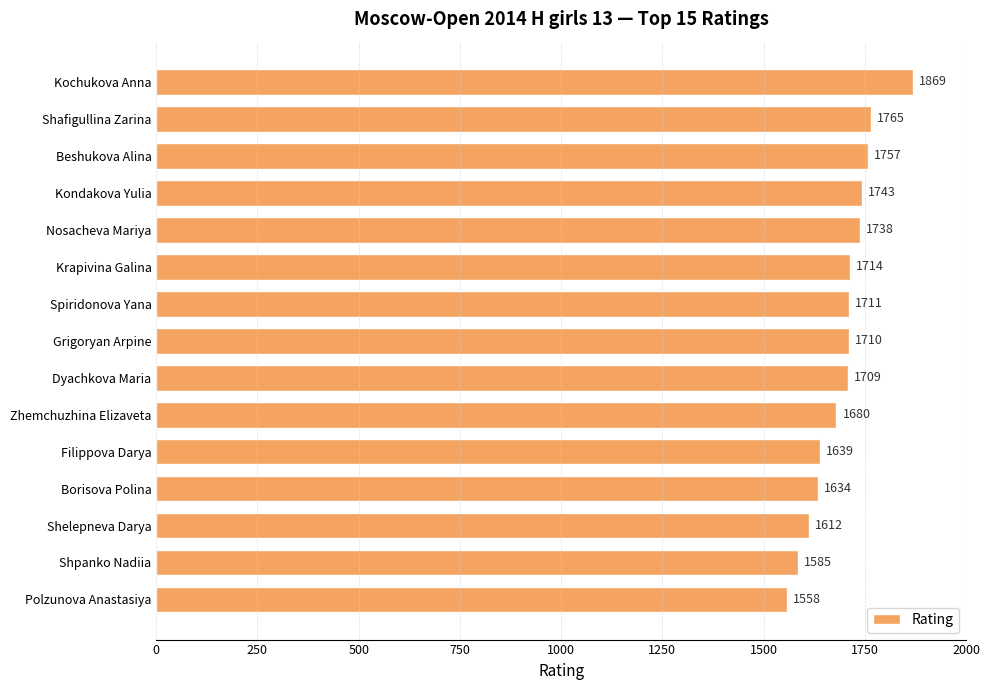

Does the chart contain any negative values?

No